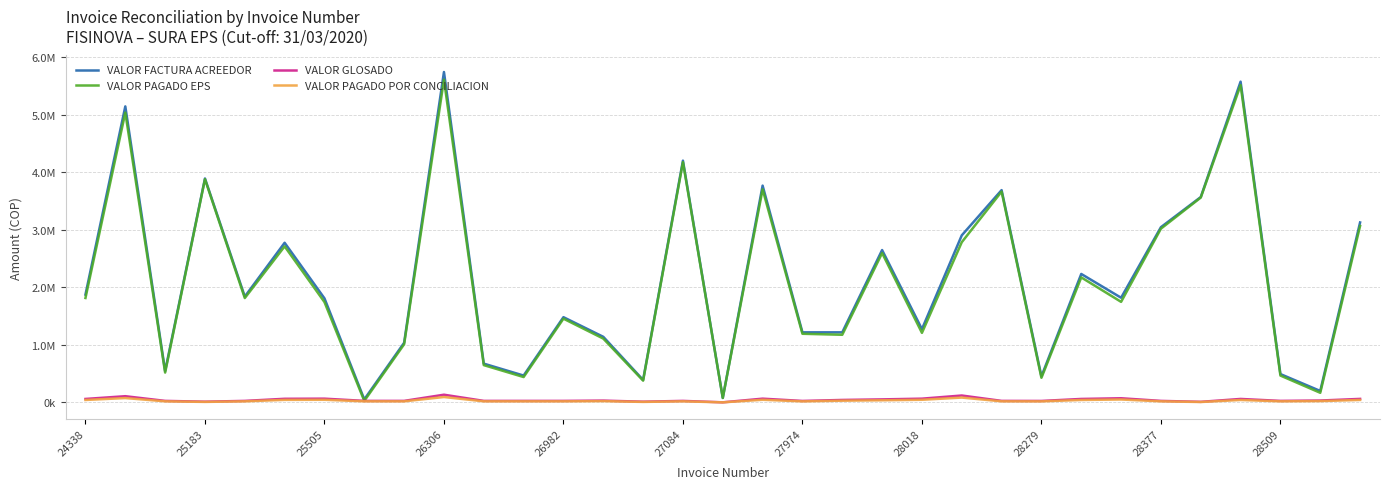

What are all the series names shown in the legend?

VALOR FACTURA ACREEDOR, VALOR PAGADO EPS, VALOR GLOSADO, VALOR PAGADO POR CONCILIACION